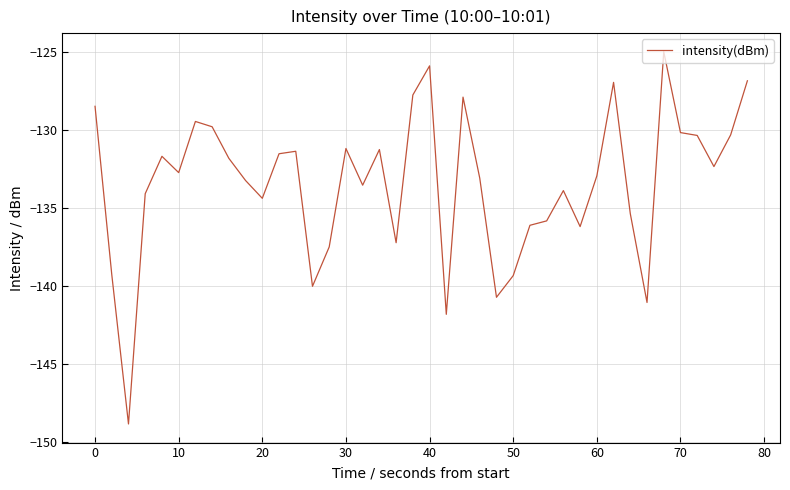

What is the smallest value displayed?

-148.8